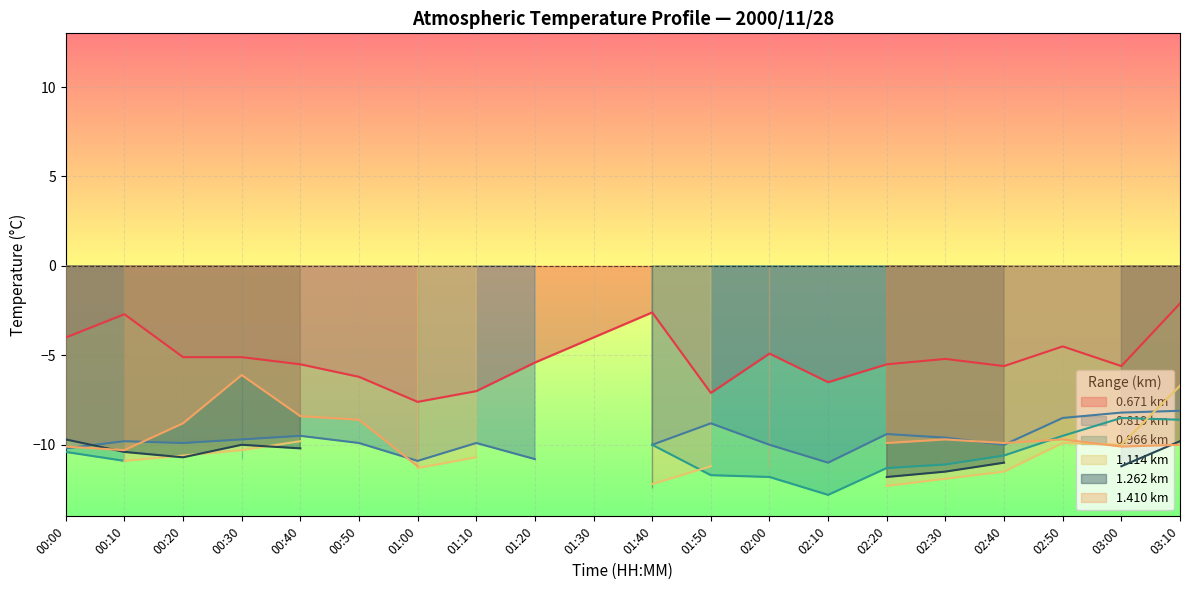

Is the value of 6.140 at 01:00 greater than the value of 6.731 at 01:00?

No